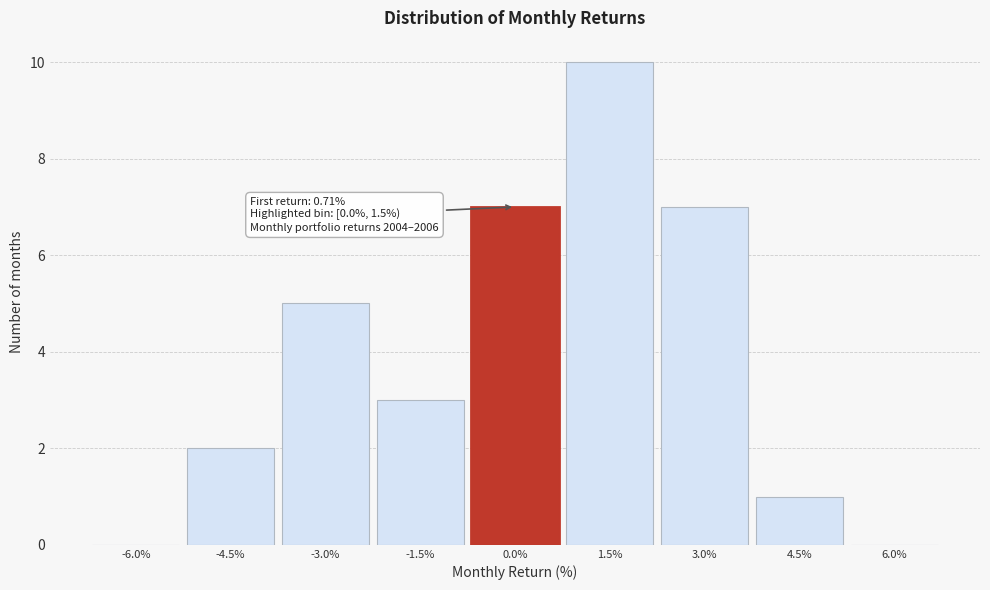

Reading left to right, what are all the values shown in this chart?

-6.0%=0	-4.5%=2	-3.0%=5	-1.5%=3	0.0%=7	1.5%=10	3.0%=7	4.5%=1	6.0%=0